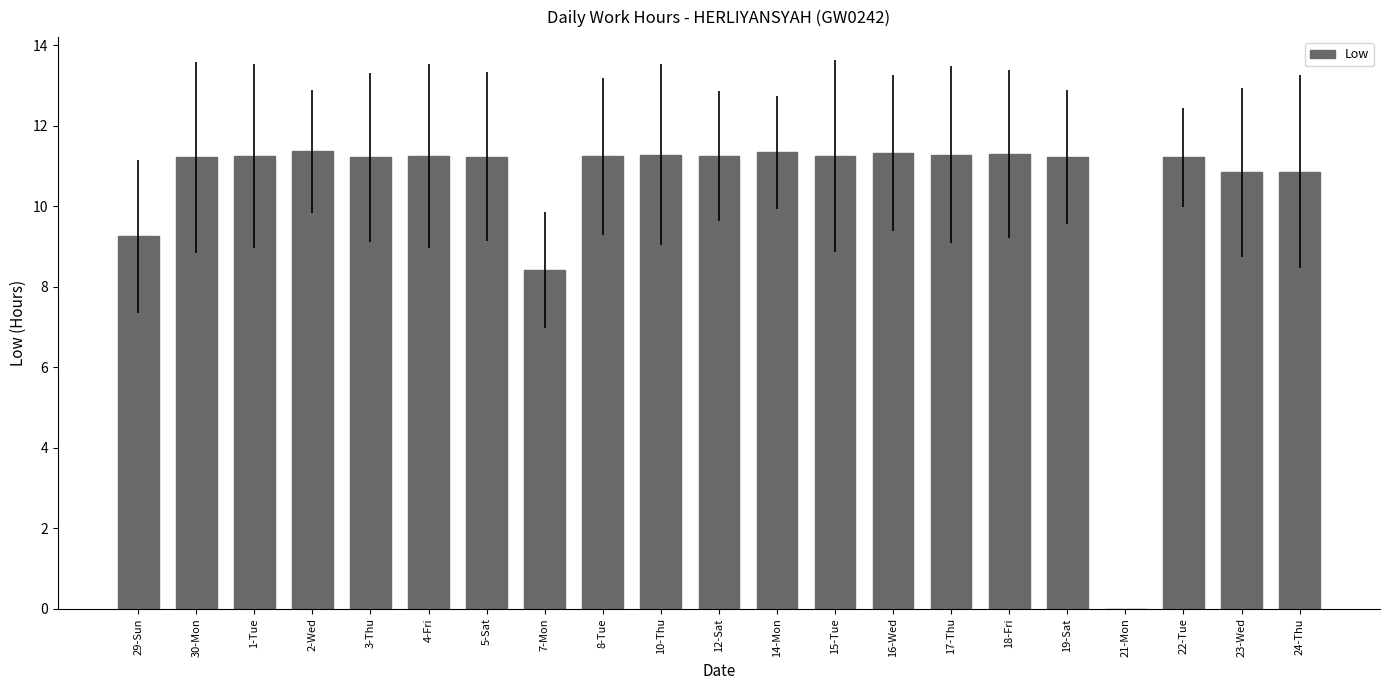

What is the label of the 6th bar from the right?

18-Fri